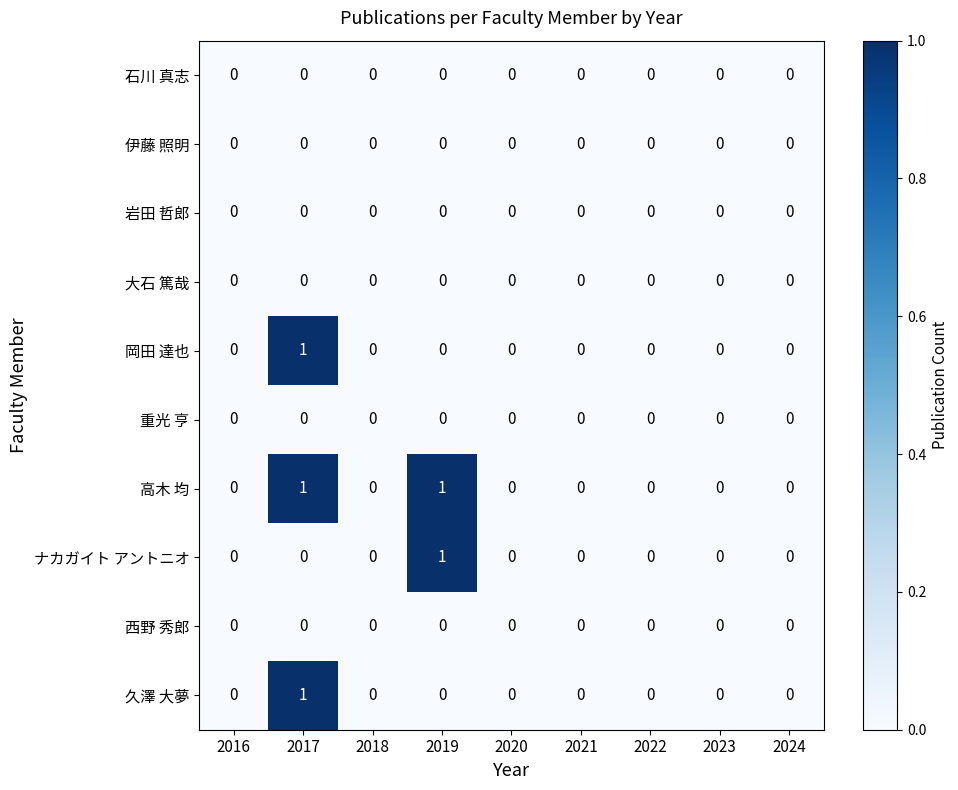

Count the 久澤 大夢 values in the range 0 to 1.

9